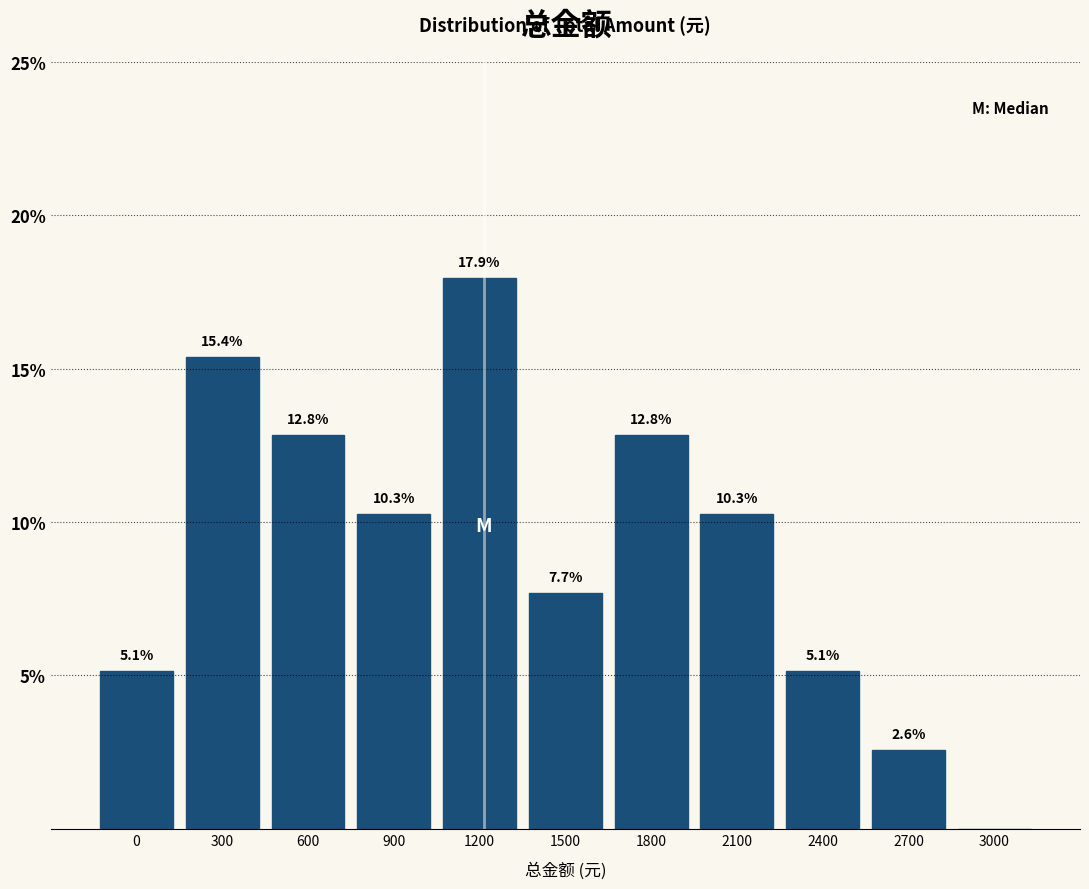

Reading left to right, transcribe all the data shown in this chart.

0=5.1	300=15.4	600=12.8	900=10.3	1200=17.9	1500=7.7	1800=12.8	2100=10.3	2400=5.1	2700=2.6	3000=0.0